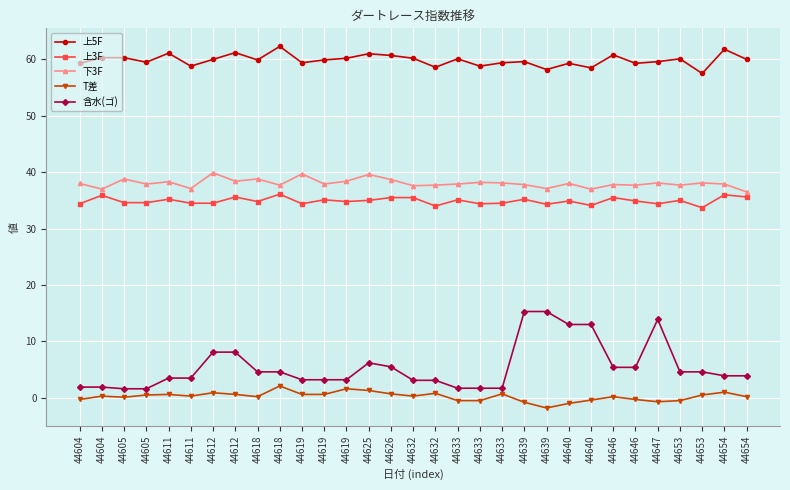

What are all the series names shown in the legend?

上5F, 上3F, 下3F, T差, 含水(ゴ)